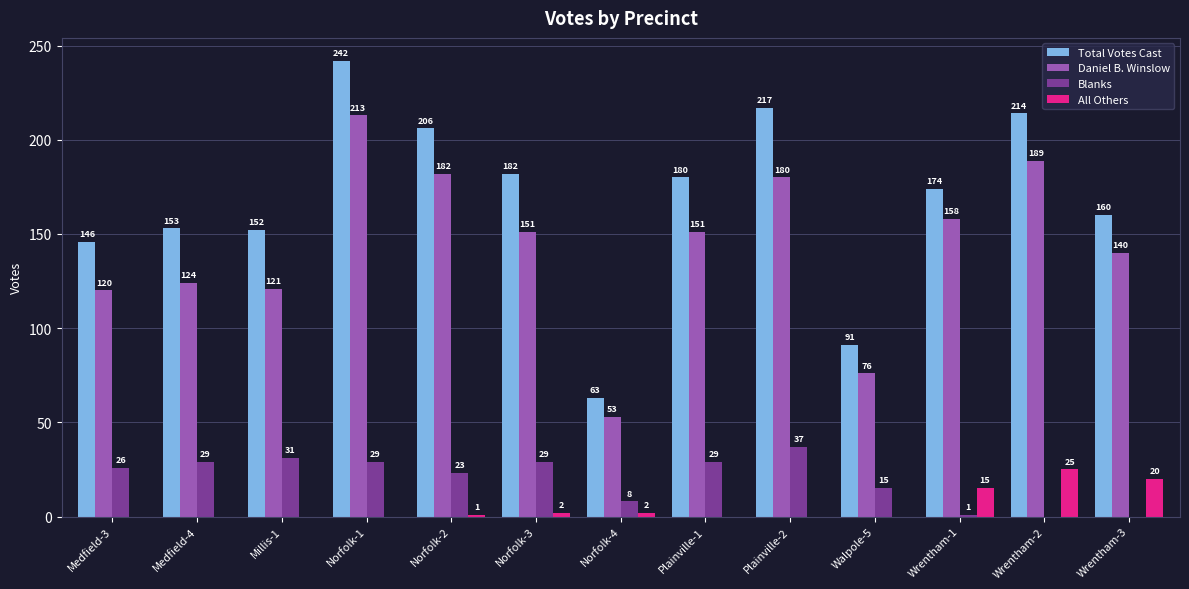

What are all the series names shown in the legend?

Total Votes Cast, Daniel B. Winslow, Blanks, All Others